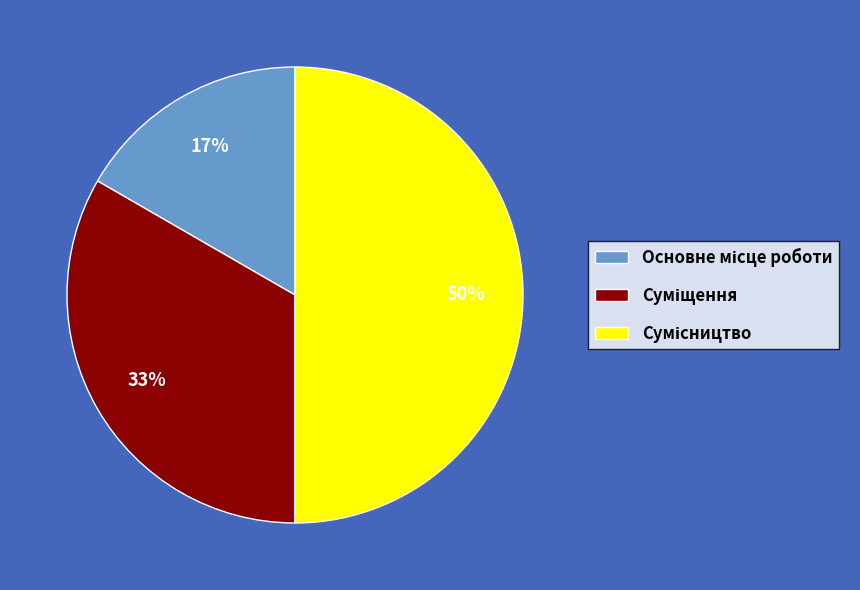

To the nearest percent, what is the average slice percentage?

33%